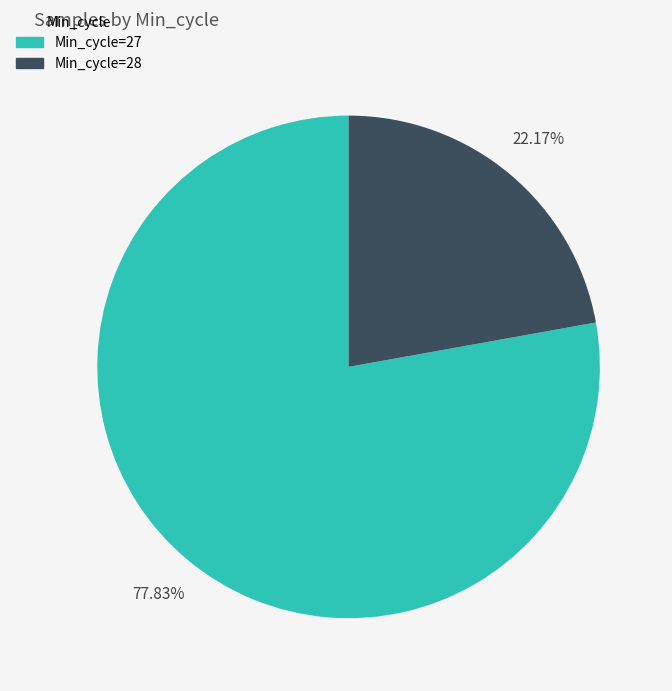

Does any single category account for the majority?

Yes